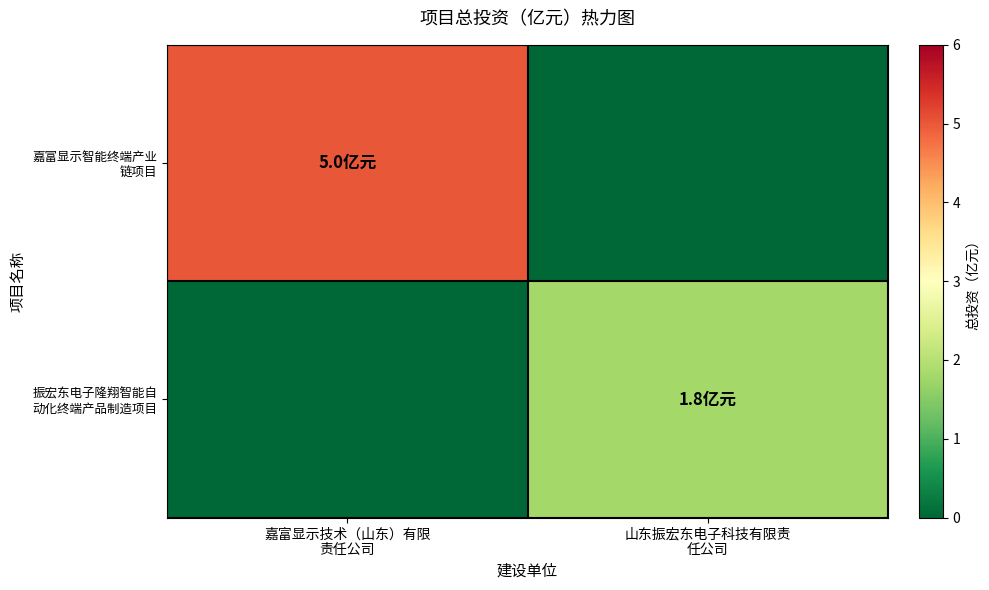

Which label corresponds to the largest value in the chart?

嘉富显示技术（山东）有限
责任公司